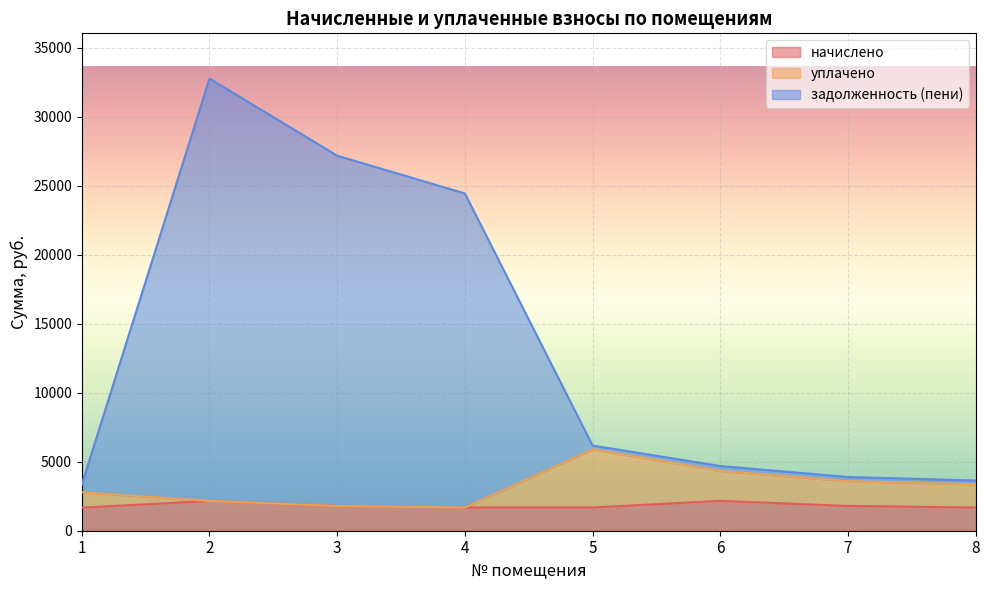

Between 2 and 4, which series saw the biggest shift?

задолженность (пени)